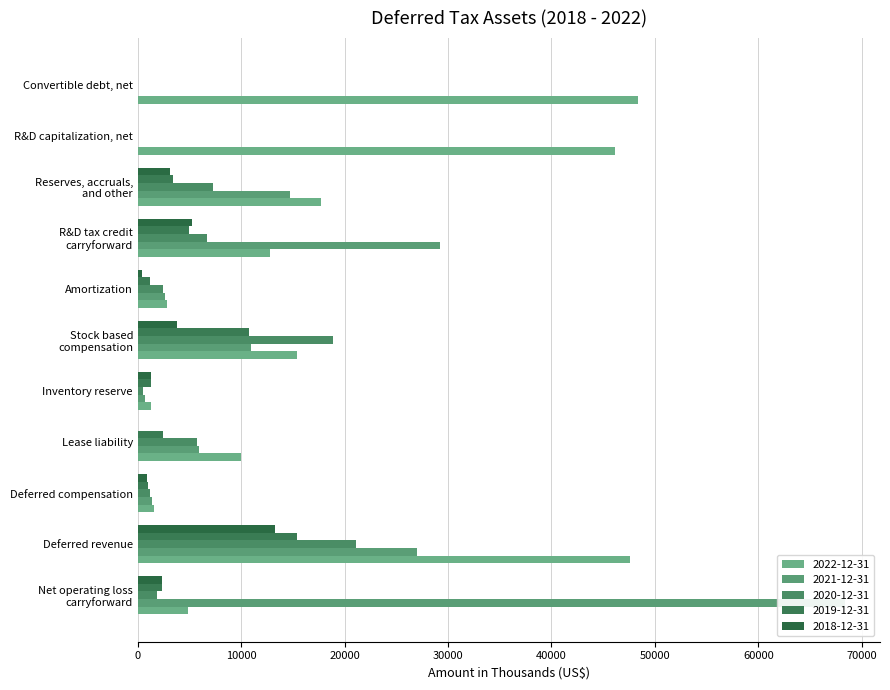

What is the label of the 1st bar from the left?

Net operating loss
carryforward